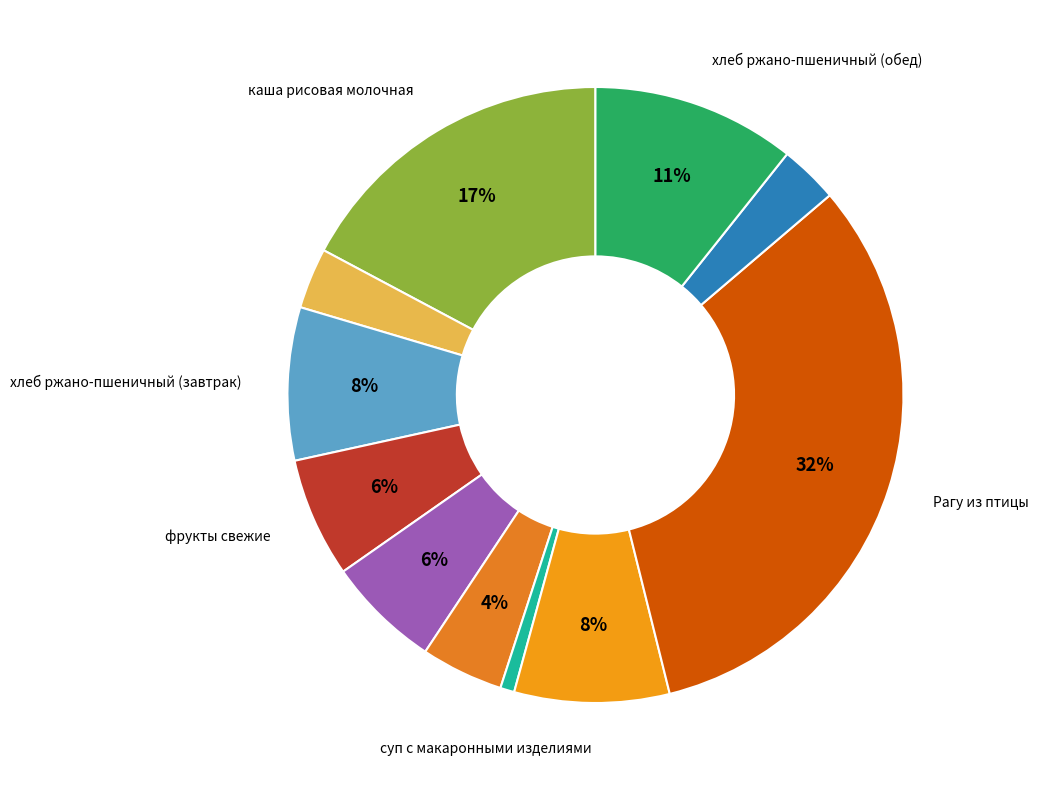

Is there a majority slice in this chart?

No